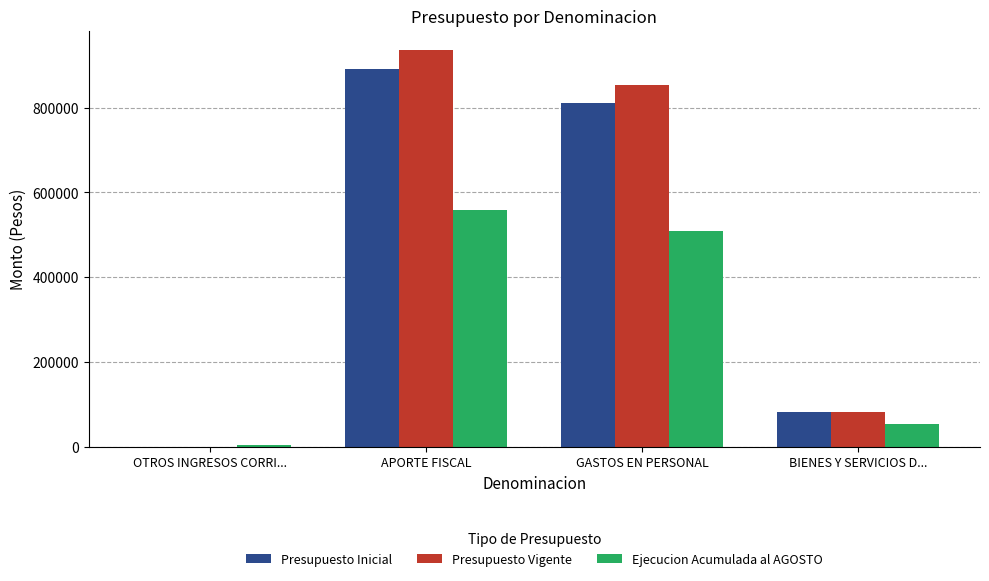

True or false: Presupuesto Inicial has a value of 810008 at GASTOS EN PERSONAL.

True